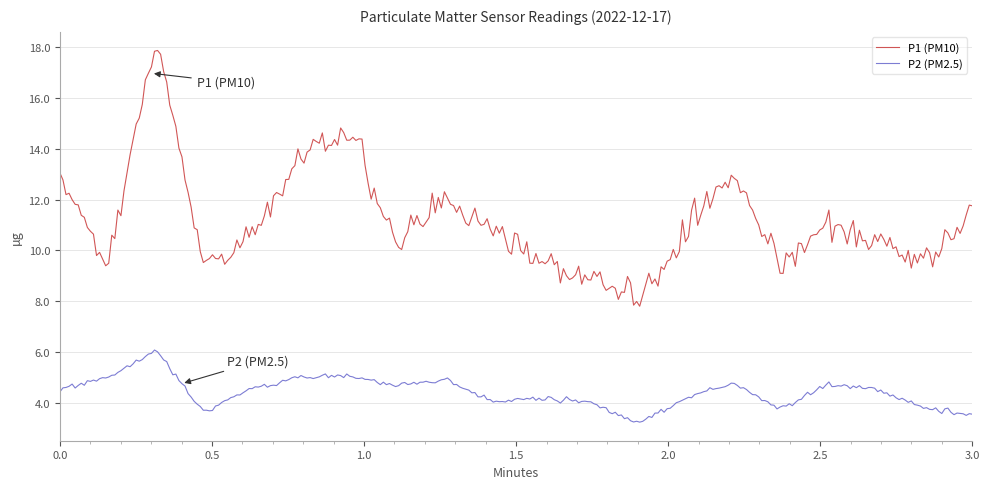

True or false: P1 (PM10) and P2 (PM2.5) intersect in this chart.

False